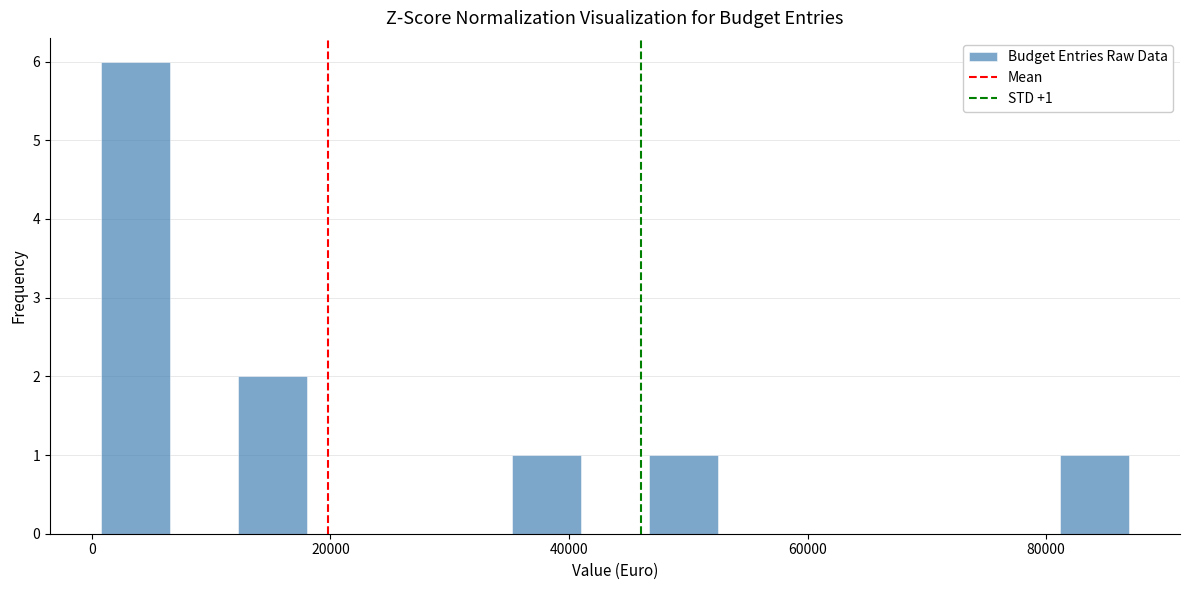

Around what value on the x-axis is the tallest bar? Give the approximate position of its centre, as read against the axis.

4000